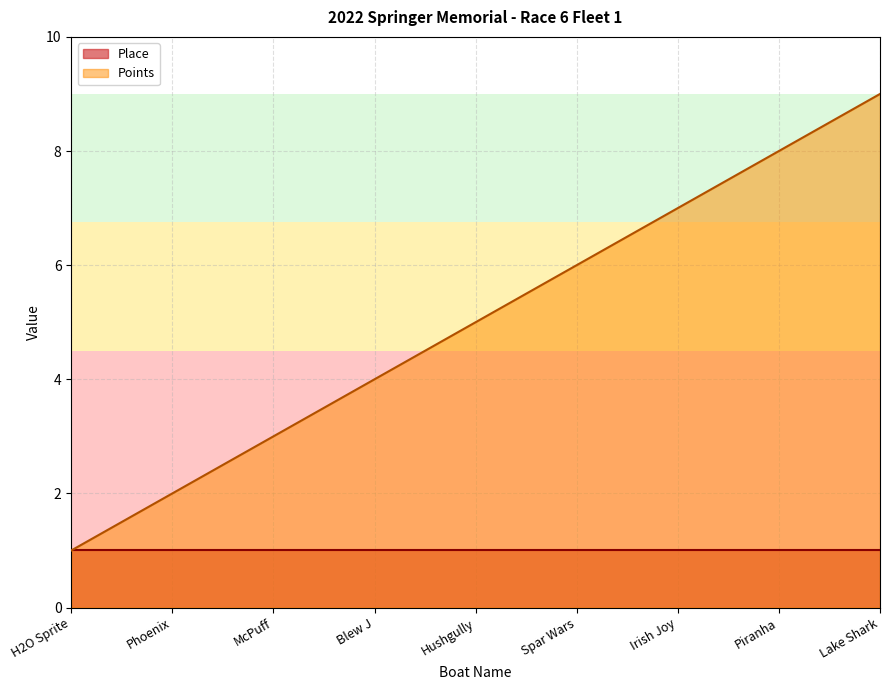

Rank the categories by value from lowest to highest.

H2O Sprite, Phoenix, McPuff, Blew J, Hushgully, Spar Wars, Irish Joy, Piranha, Lake Shark